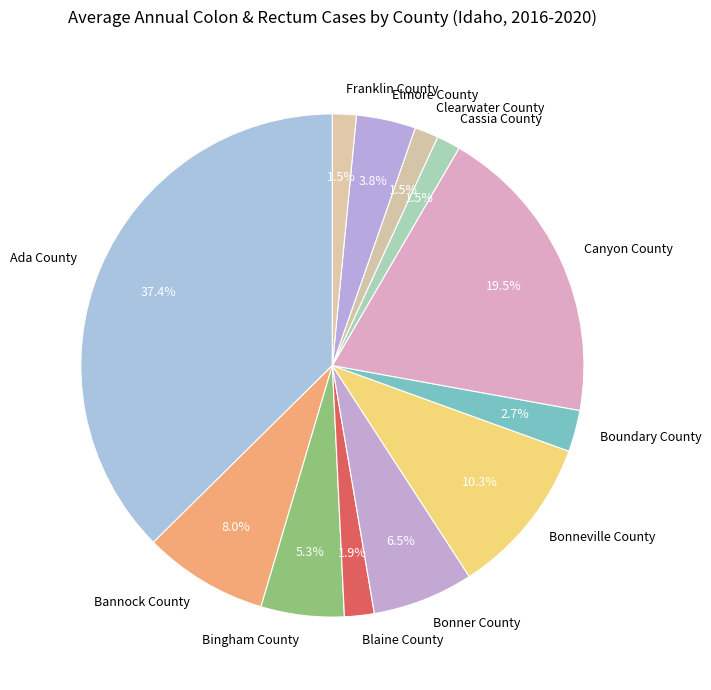

To the nearest percent, what is the average slice percentage?

8%